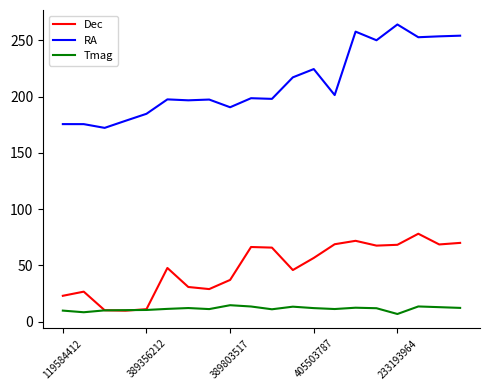

Rank the series by their average value, from highest to lowest.

RA, Dec, Tmag